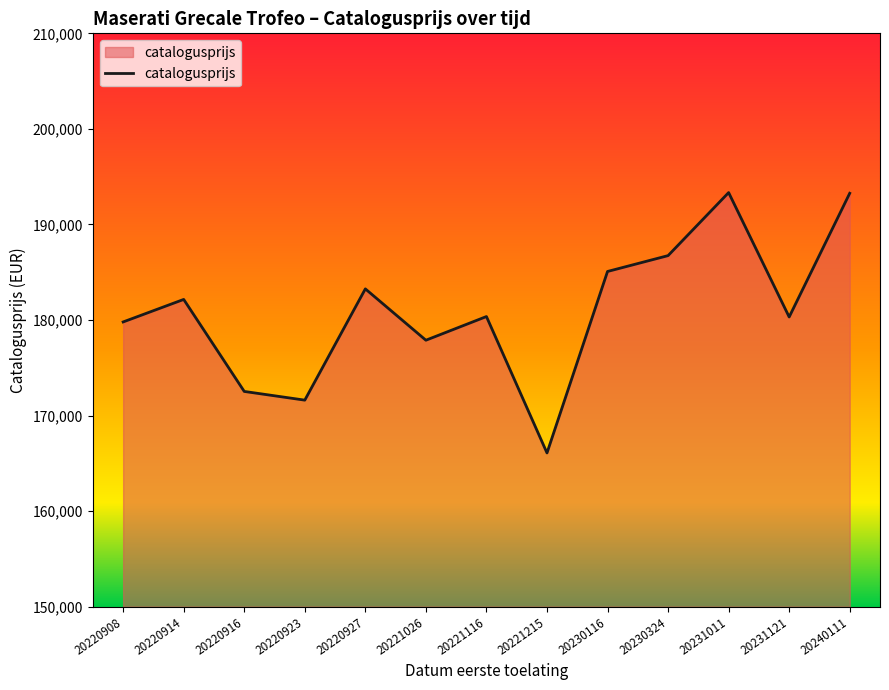

Does the chart display data point markers on the line(s)?

No